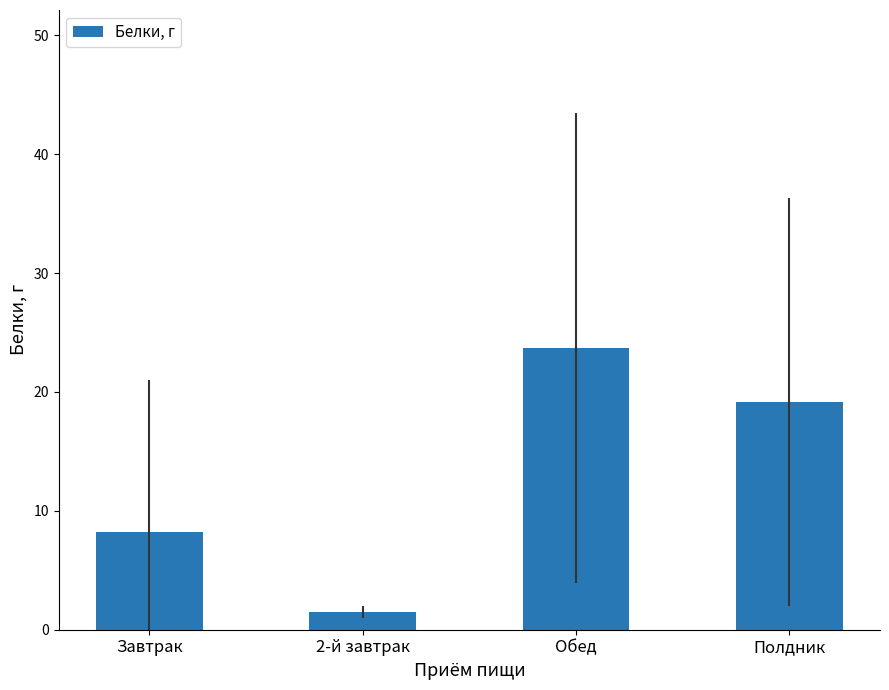

Read the value at 2-й завтрак.

1.5